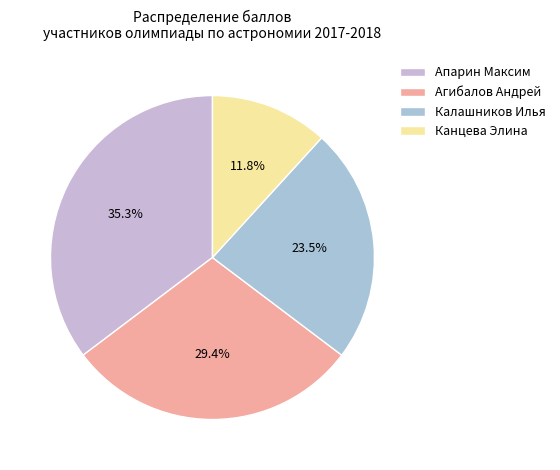

Rank the categories by value from lowest to highest.

Канцева Элина, Калашников Илья, Агибалов Андрей, Апарин Максим